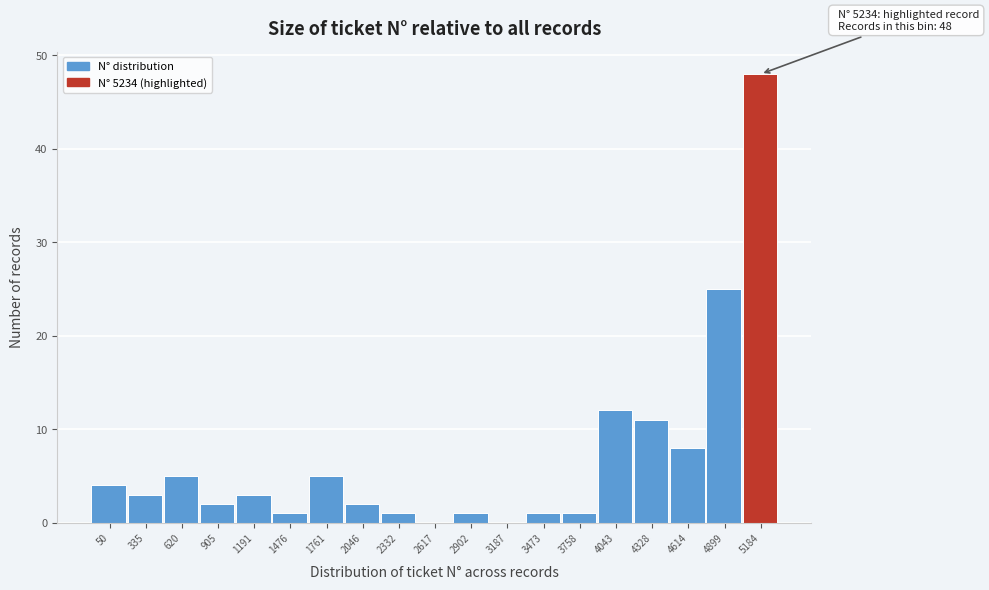

Reading left to right, list all the values displayed in this chart.

50=4	335=3	620=5	905=2	1191=3	1476=1	1761=5	2046=2	2332=1	2617=0	2902=1	3187=0	3473=1	3758=1	4043=12	4328=11	4614=8	4899=25	5184=48